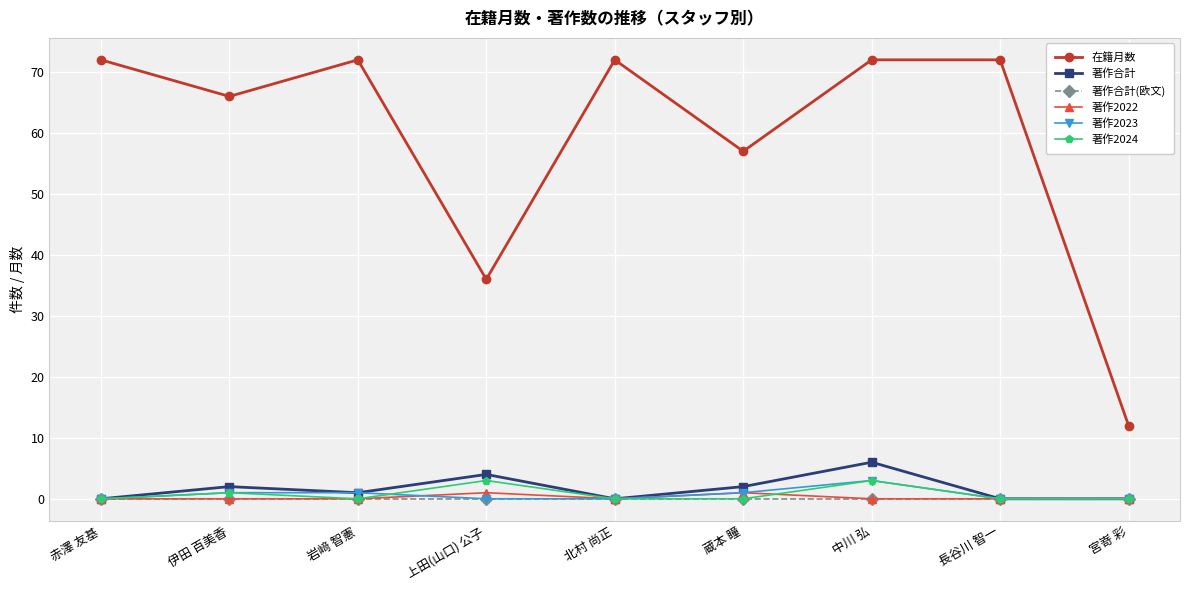

What is the difference between the highest and lowest values at 北村 尚正?

72